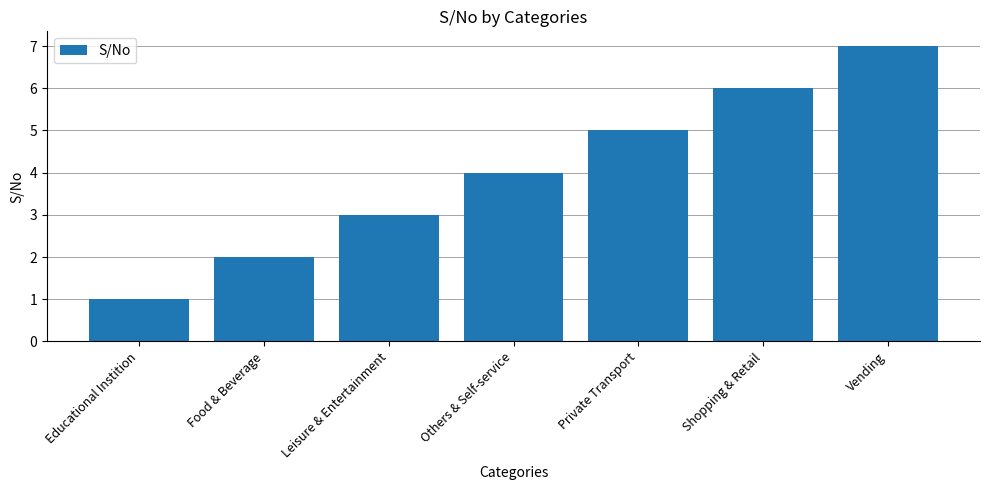

Which category has the highest value across all series?

Vending